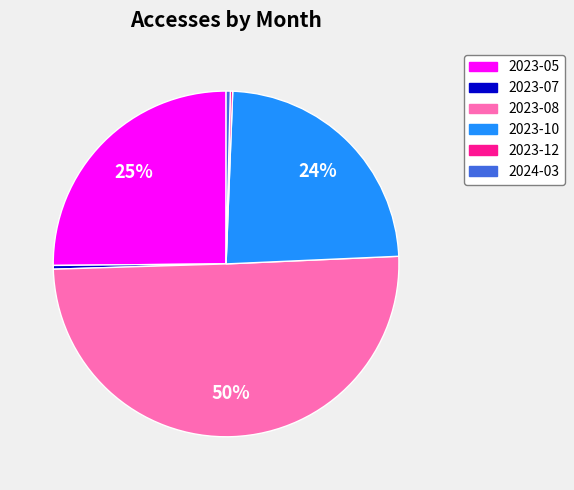

Which slice represents more than half of the pie?

2023-08